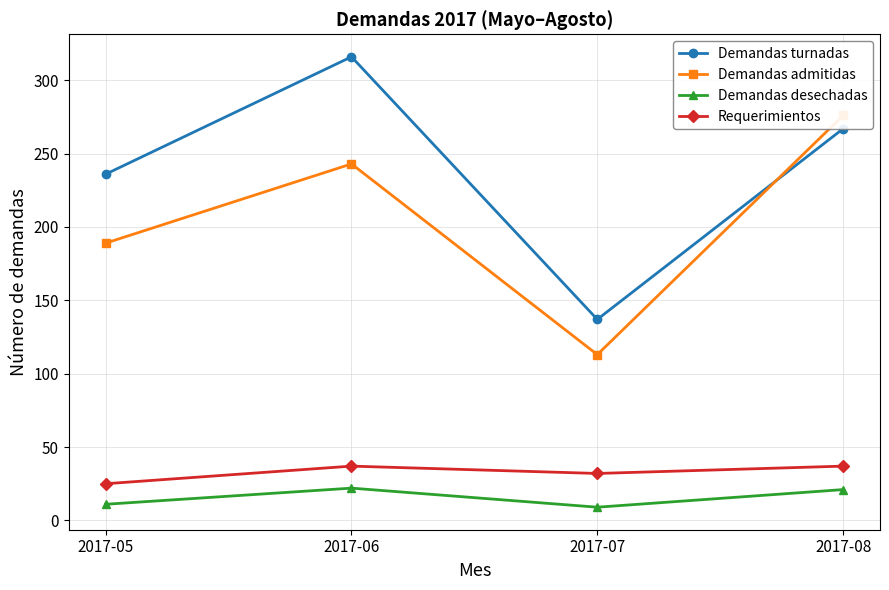

The Demandas desechadas series shows 11 at 2017-05. True or false?

True